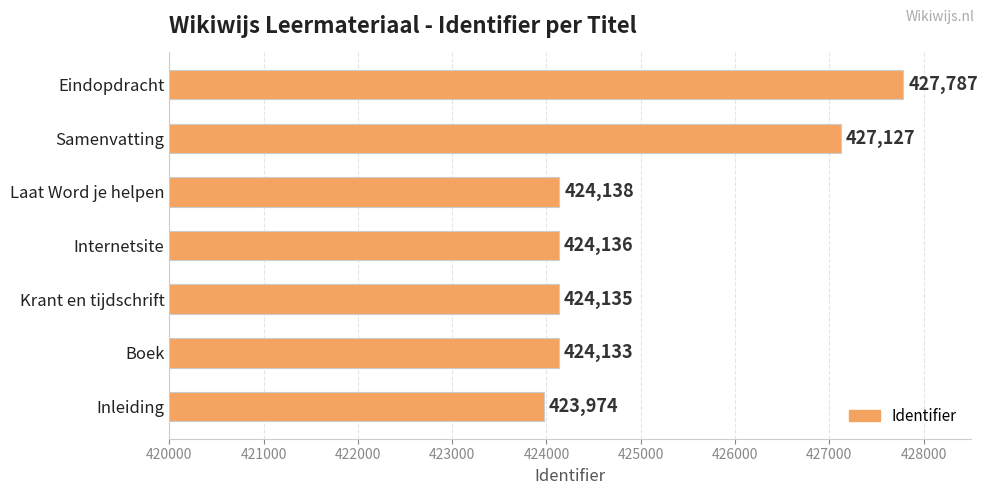

Which has a higher value, Eindopdracht or Boek?

Eindopdracht